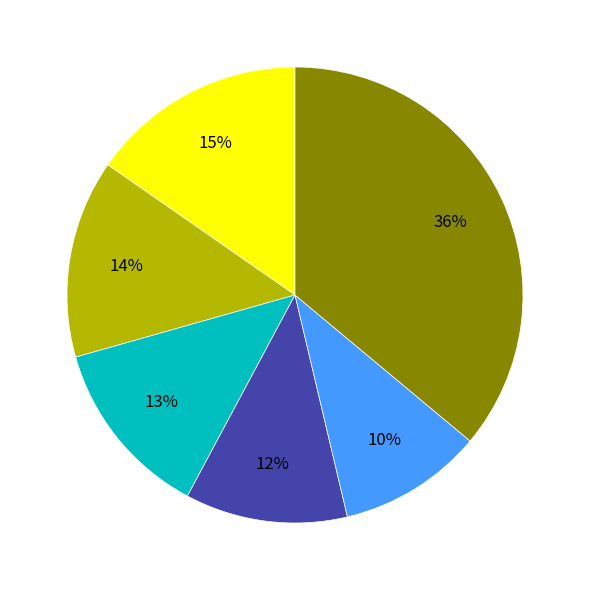

Is there any slice that represents more than half of the pie?

No